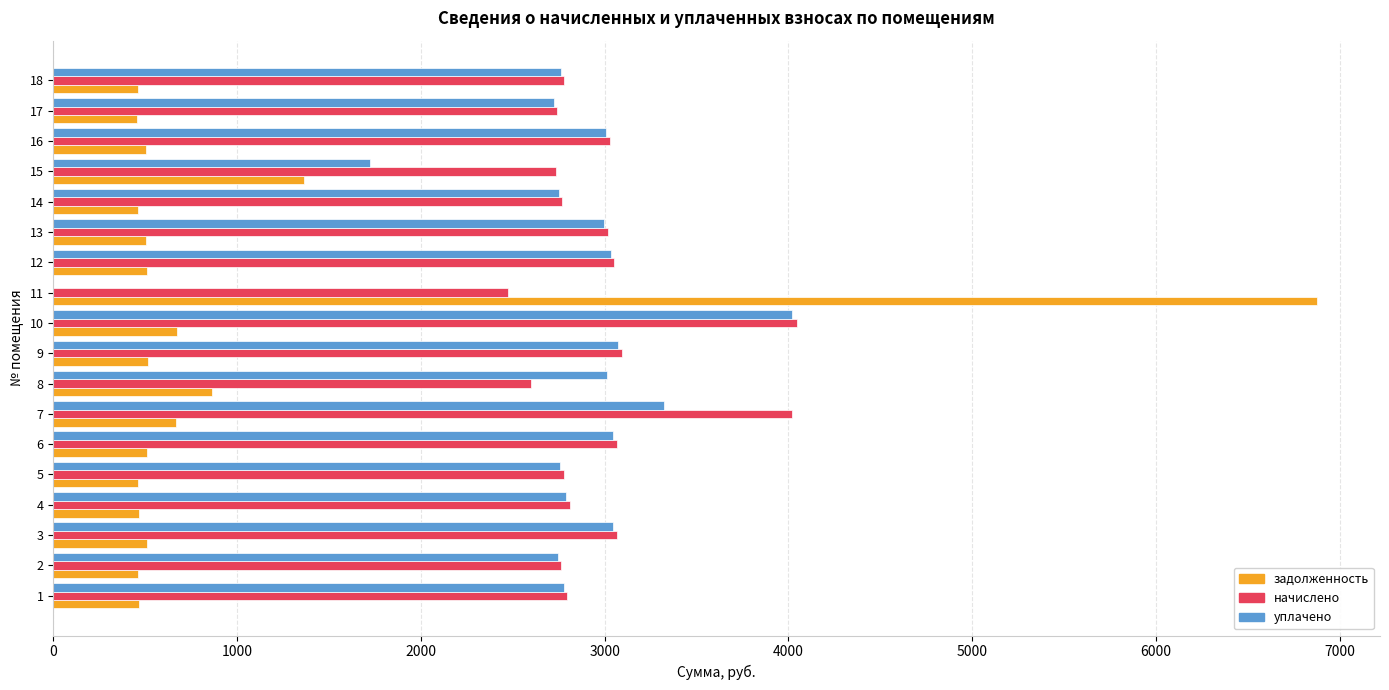

What is the greatest value displayed?

6875.6